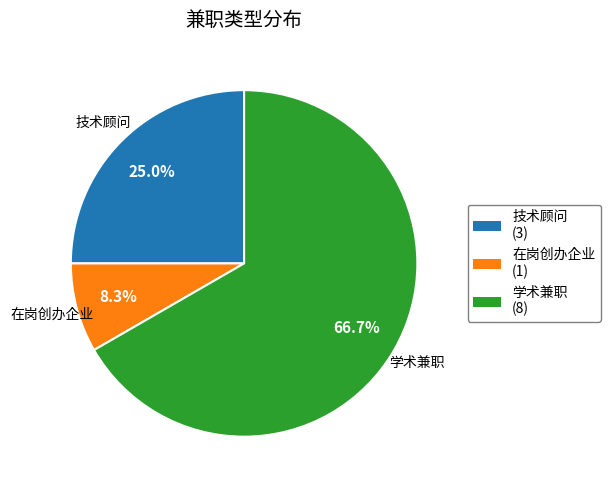

Which category has the biggest portion of the pie?

学术兼职